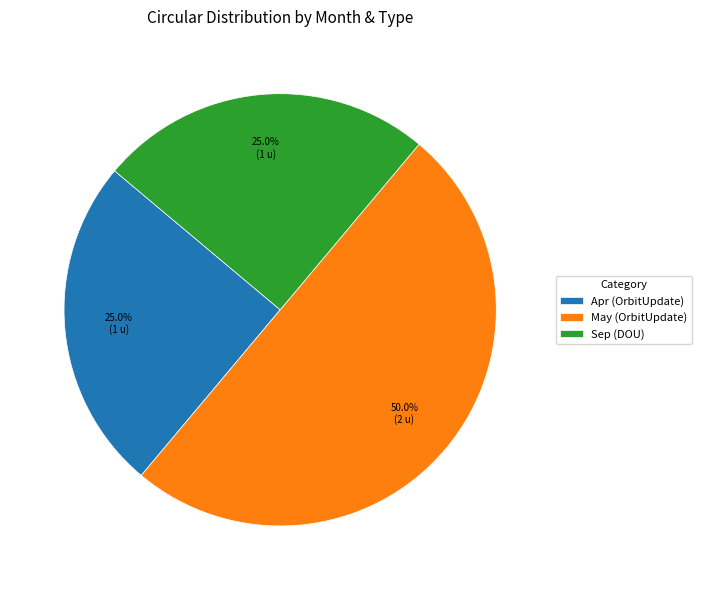

Does Apr account for over 50% of the chart?

No